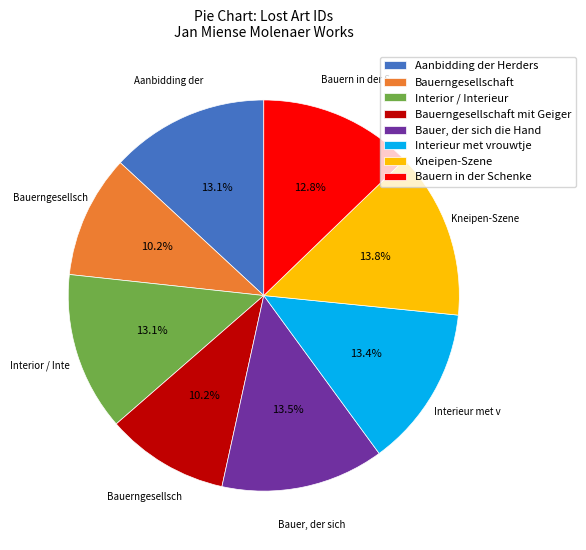

Approximately how many times larger is the value at Aanbidding der Herders compared to Bauer, der sich die Hand?

1.0